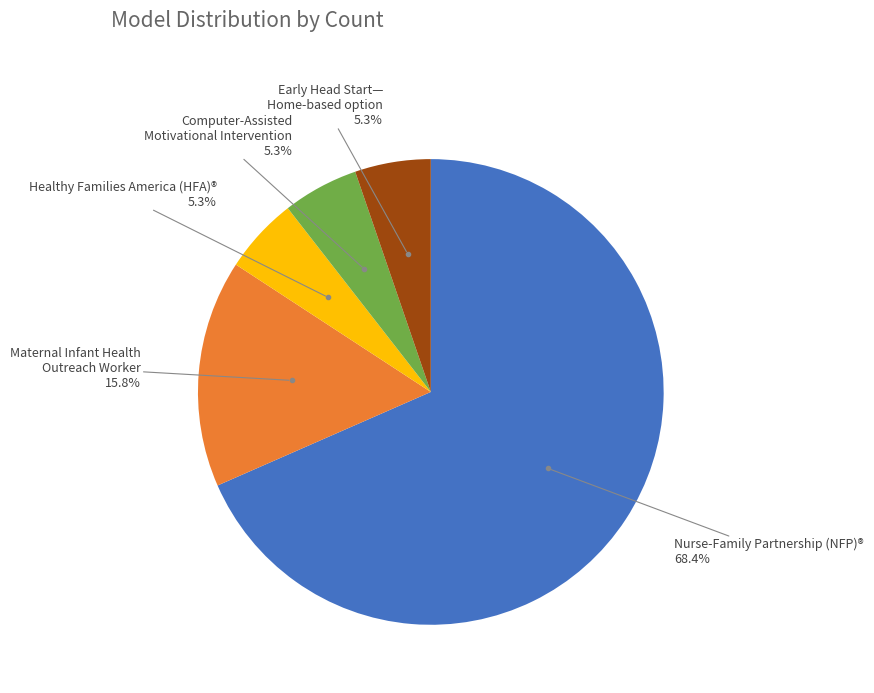

Is there a majority slice in this chart?

Yes